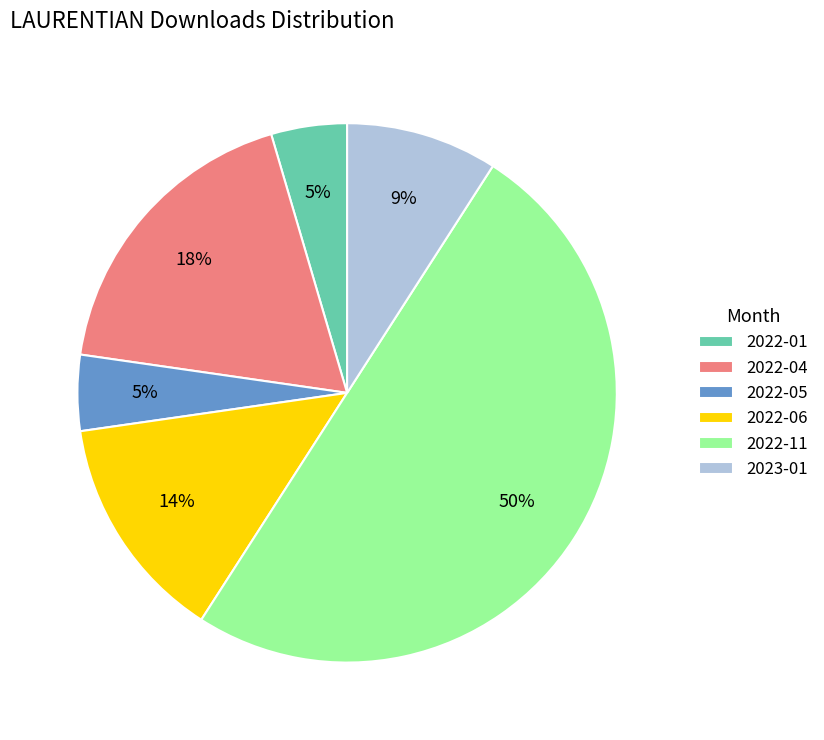

What percentage is the 2022-06 slice, to the nearest percent?

14%